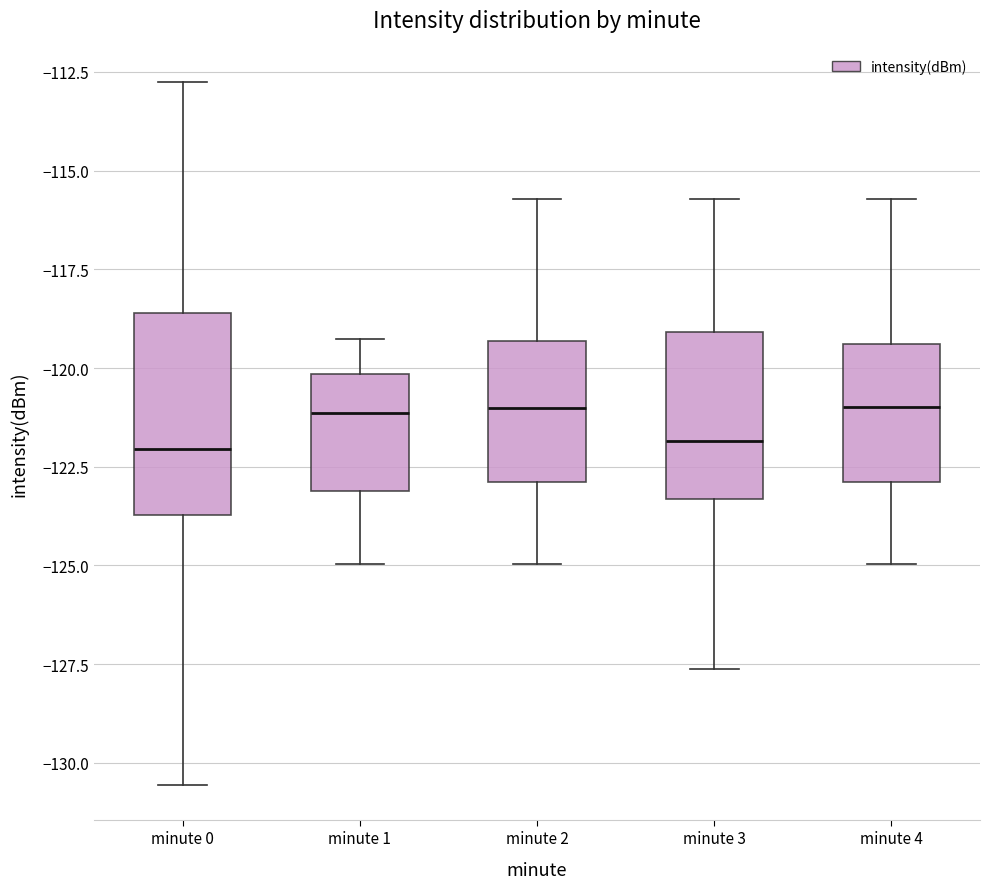

Reading left to right, read every box against the y-axis: the position of its median line, the range the box covers, and the ends of its whiskers. The values are not printed on the chart, so give them approximately, as read against the axis.

minute 0: median -122.0, box -123.5 to -118.5, whiskers -130.5 to -112.5
minute 1: median -121.0, box -123.0 to -120.0, whiskers -125.0 to -119.5
minute 2: median -121.0, box -123.0 to -119.5, whiskers -125.0 to -115.5
minute 3: median -122.0, box -123.5 to -119.0, whiskers -127.5 to -115.5
minute 4: median -121.0, box -123.0 to -119.5, whiskers -125.0 to -115.5